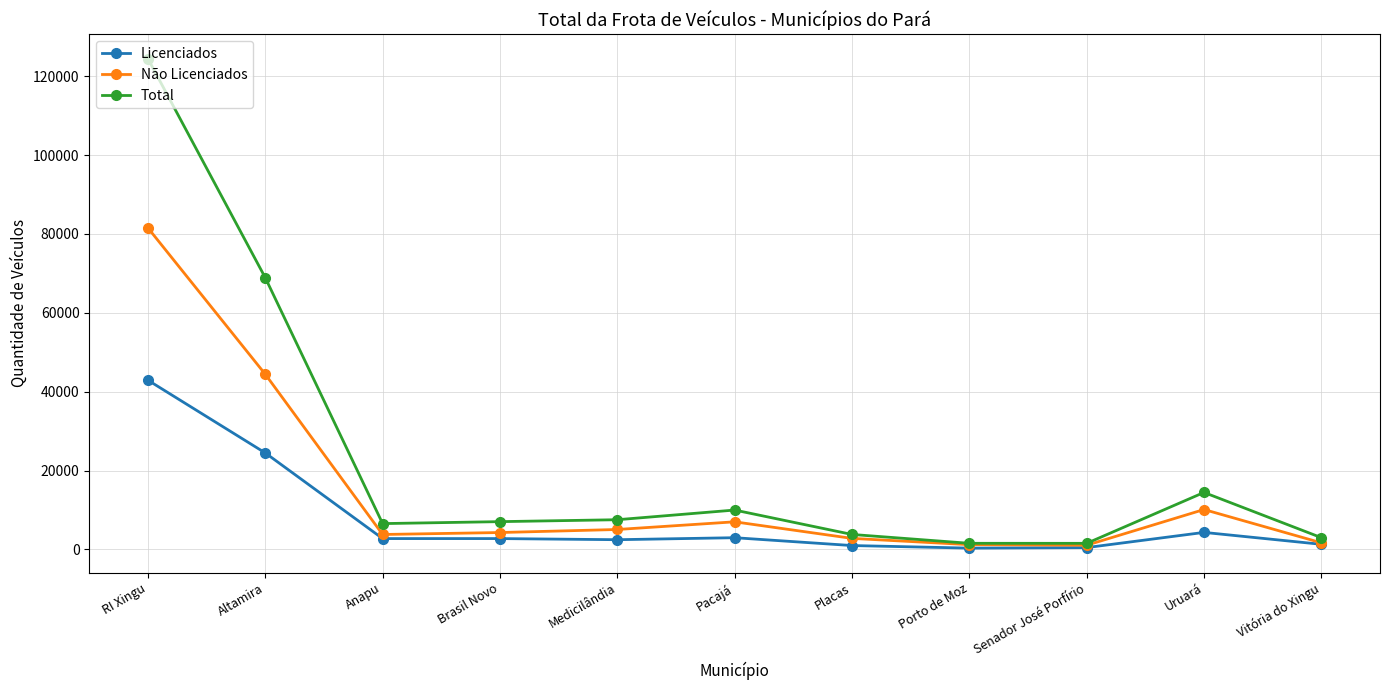

Which series has the largest total across all categories?

Total